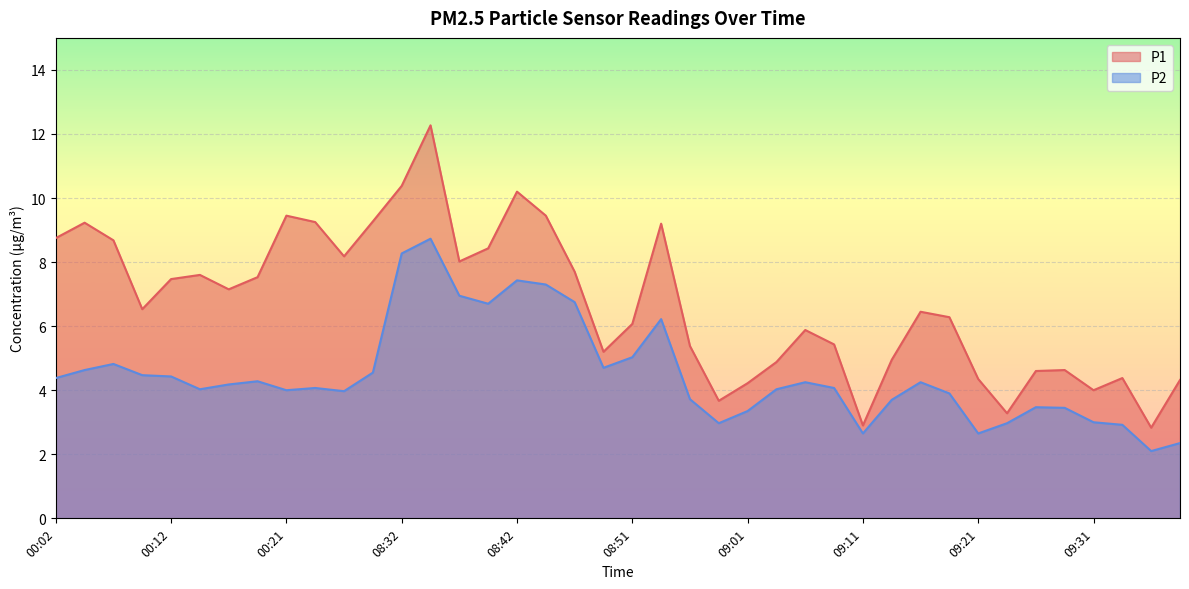

True or false: P2 and P1 intersect in this chart.

False